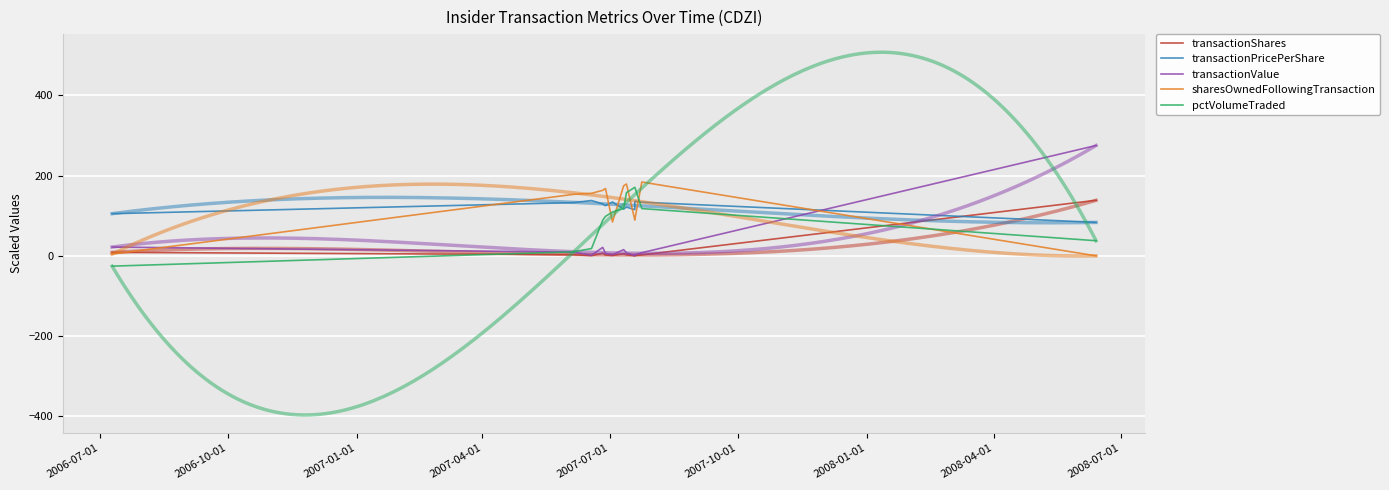

In sharesOwnedFollowingTransaction, how many points are higher than both neighbors (excluding endpoints)?

3